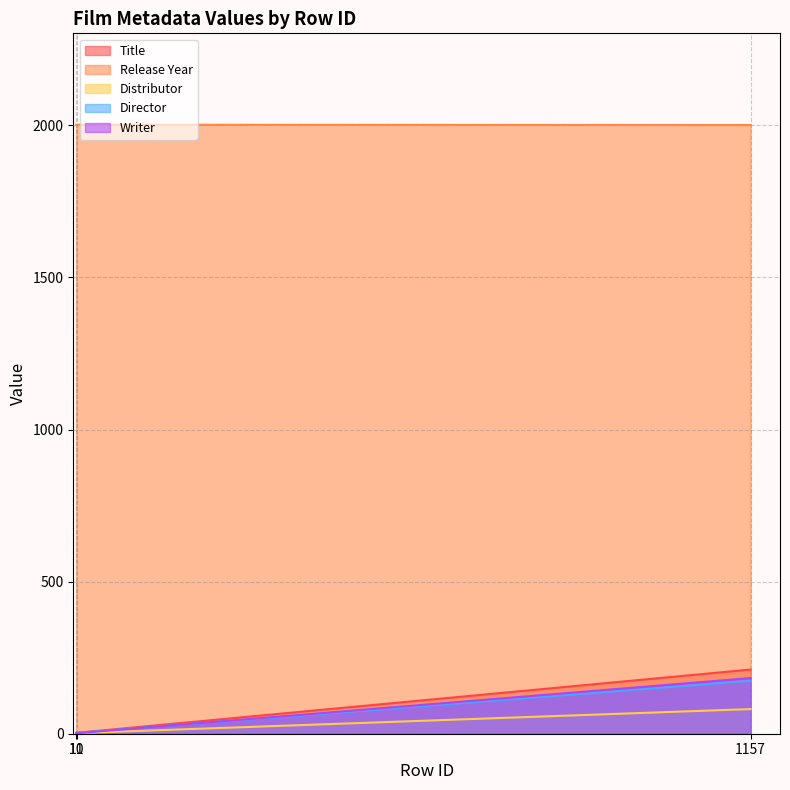

What is the difference between the maximum and minimum values in the Title series?

208